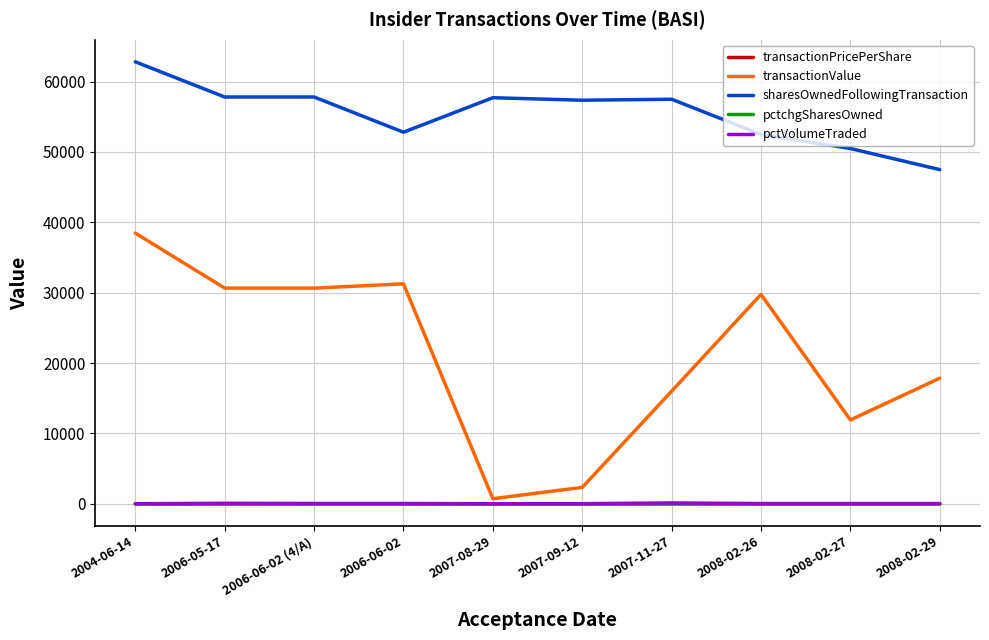

At which label does transactionValue reach its minimum?

2007-08-29